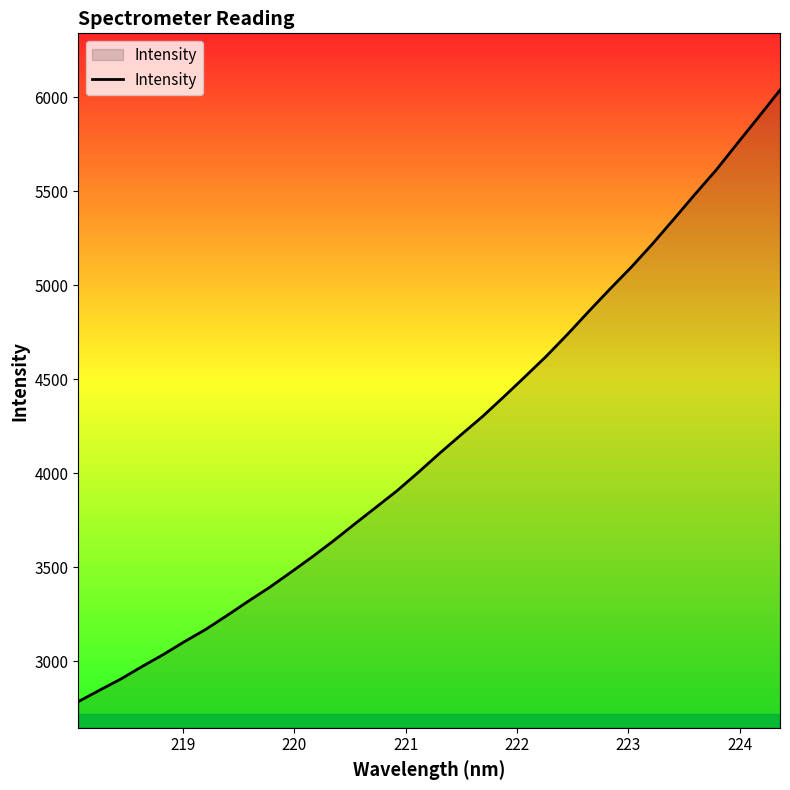

What is the minimum value shown in the chart?

2784.3